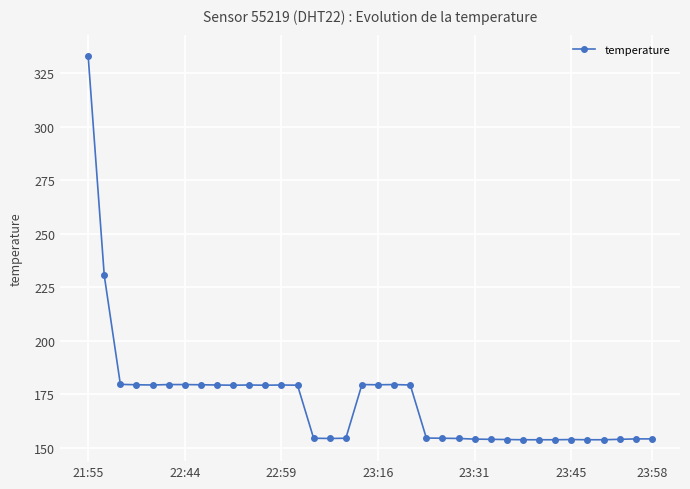

What is the sum of all values?

6205.9